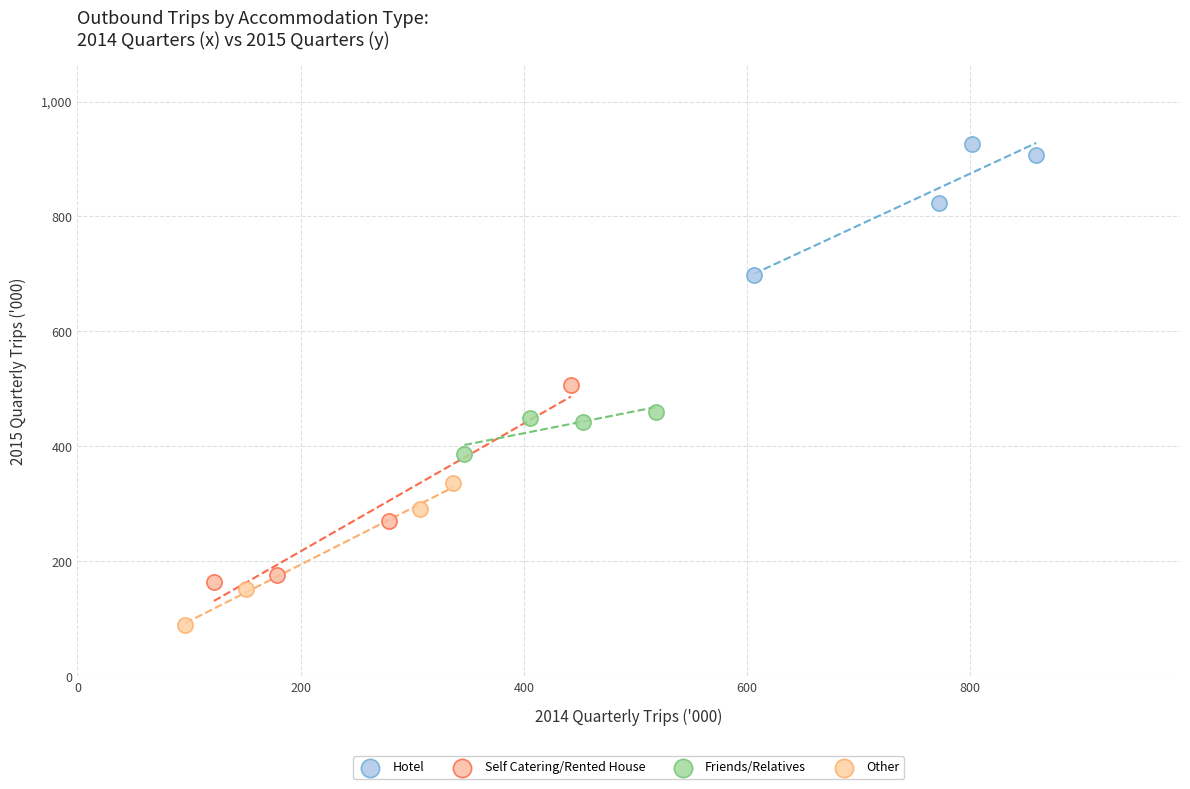

Which series has the widest spread of Y values?

Self Catering/Rented House